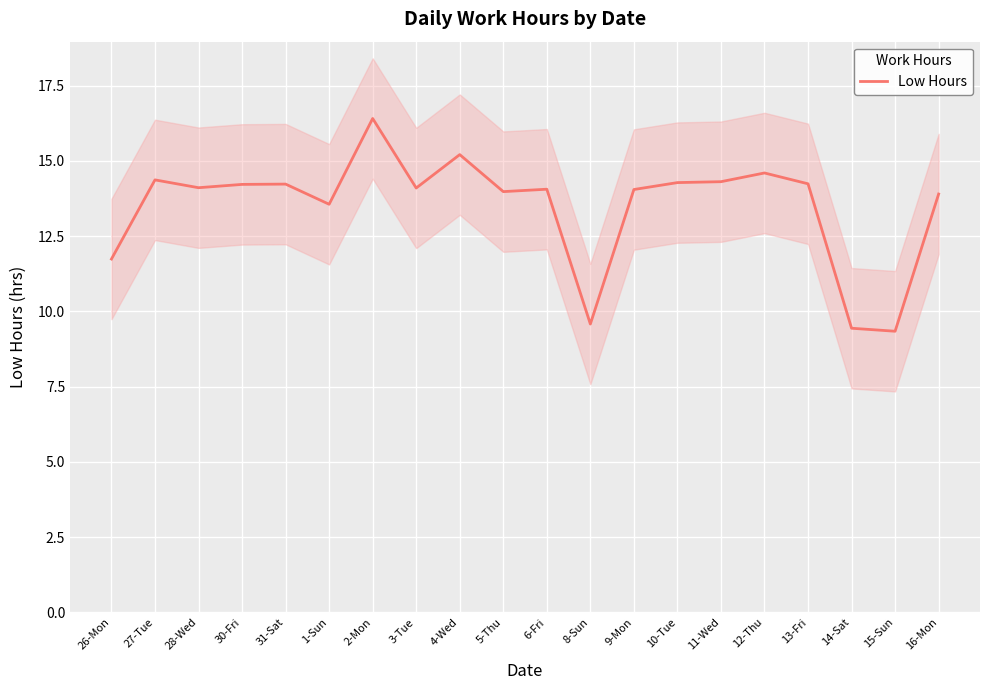

Where does the data first go above 14?

27-Tue